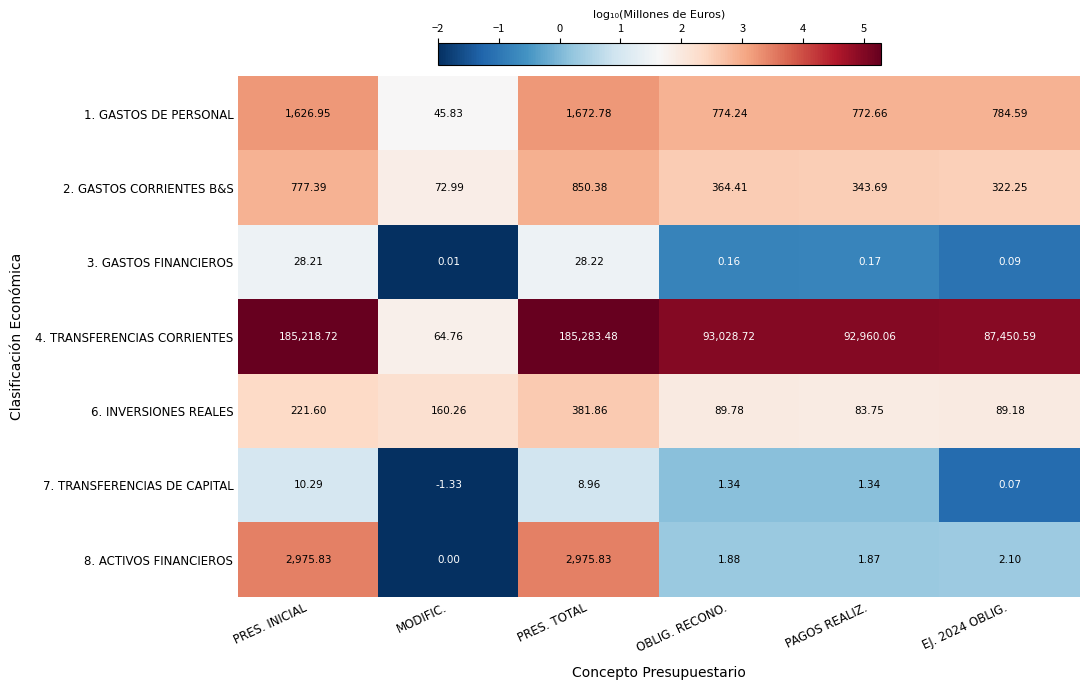

Which category has the lowest value across all series?

MODIFIC.